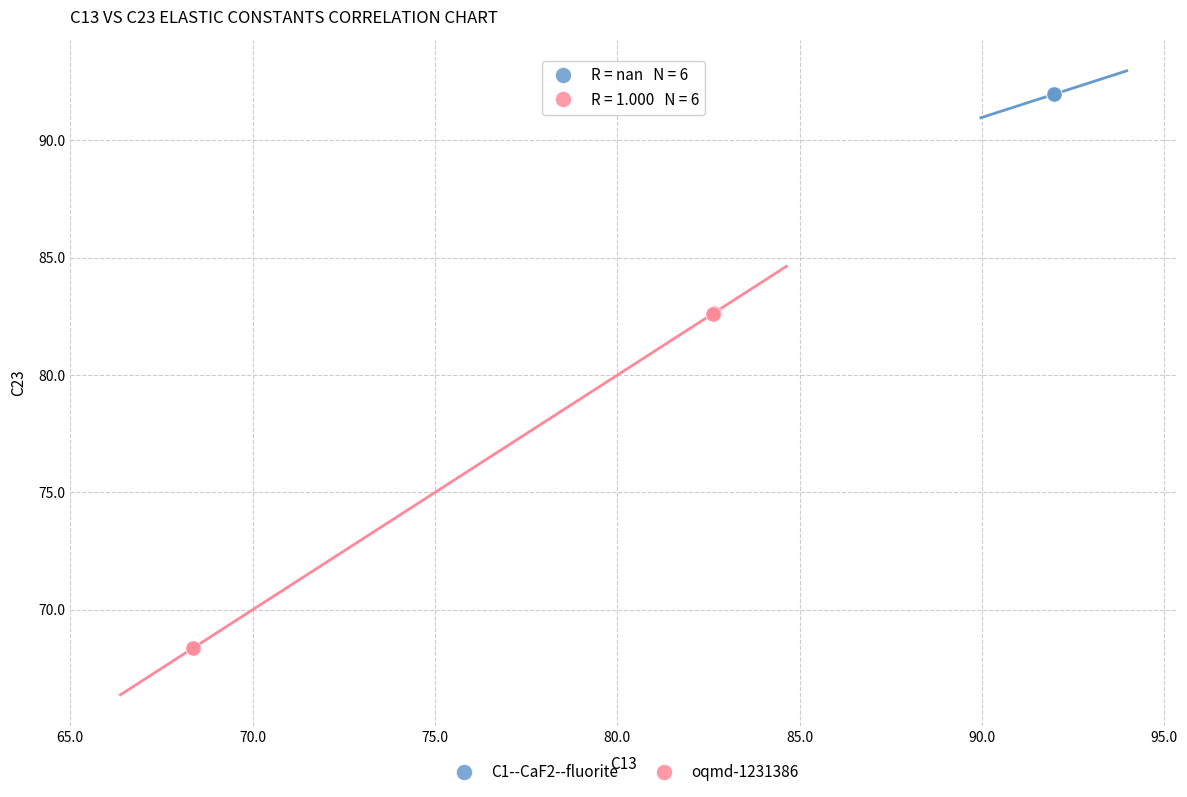

Which series reaches the maximum Y coordinate?

C1--CaF2--fluorite